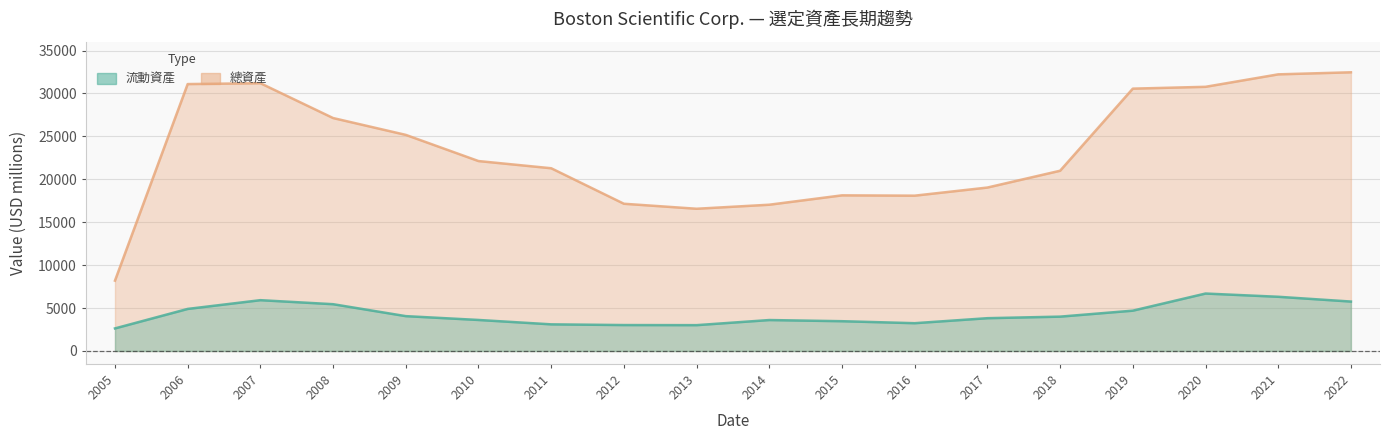

Where is the first local minimum for 總資產?

2013